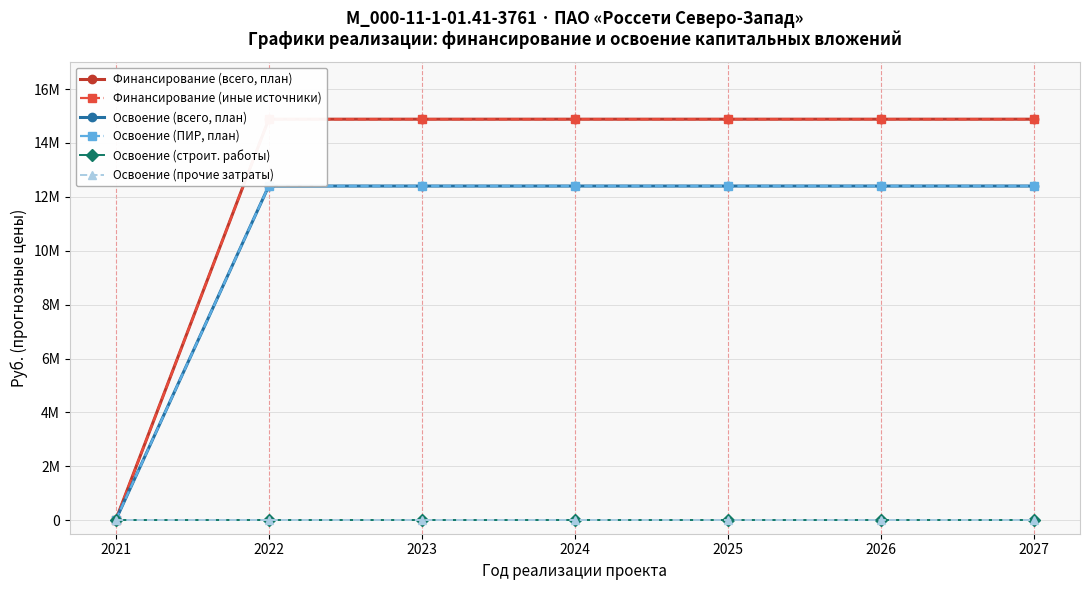

Is it true that Освоение (всего, план) equals 12400430 at 2023?

True